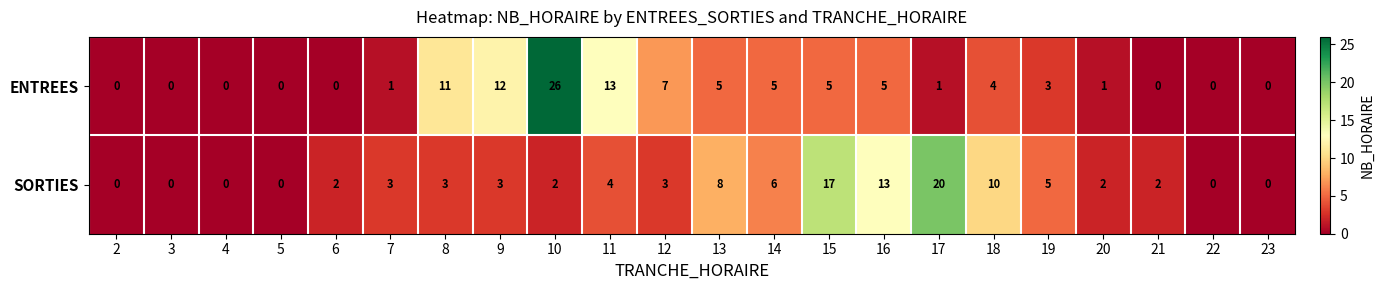

How many distinct data groups are displayed?

2